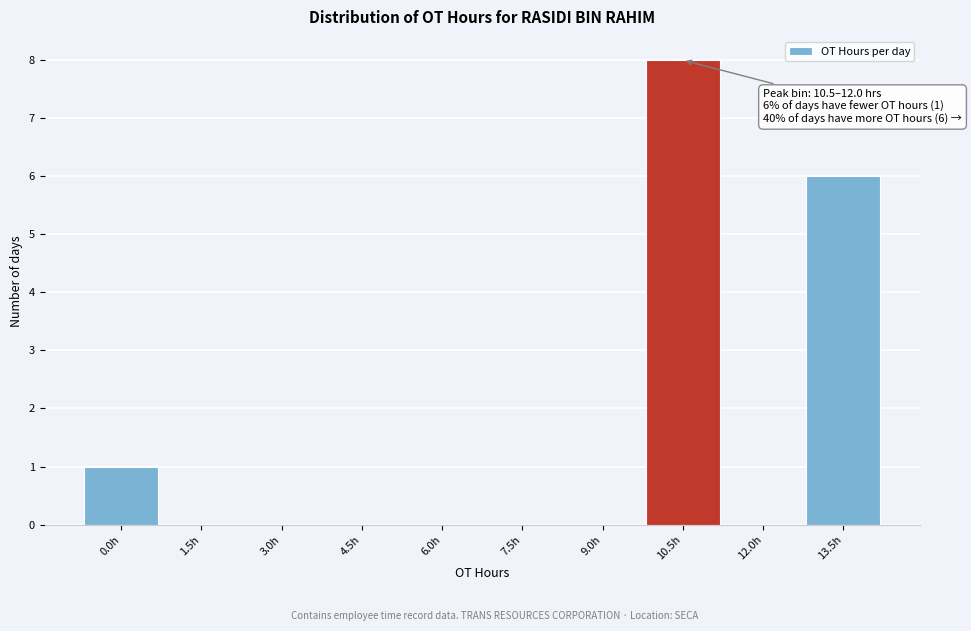

Reading left to right, transcribe all the data shown in this chart.

0.0h=1	1.5h=0	3.0h=0	4.5h=0	6.0h=0	7.5h=0	9.0h=0	10.5h=8	12.0h=0	13.5h=6